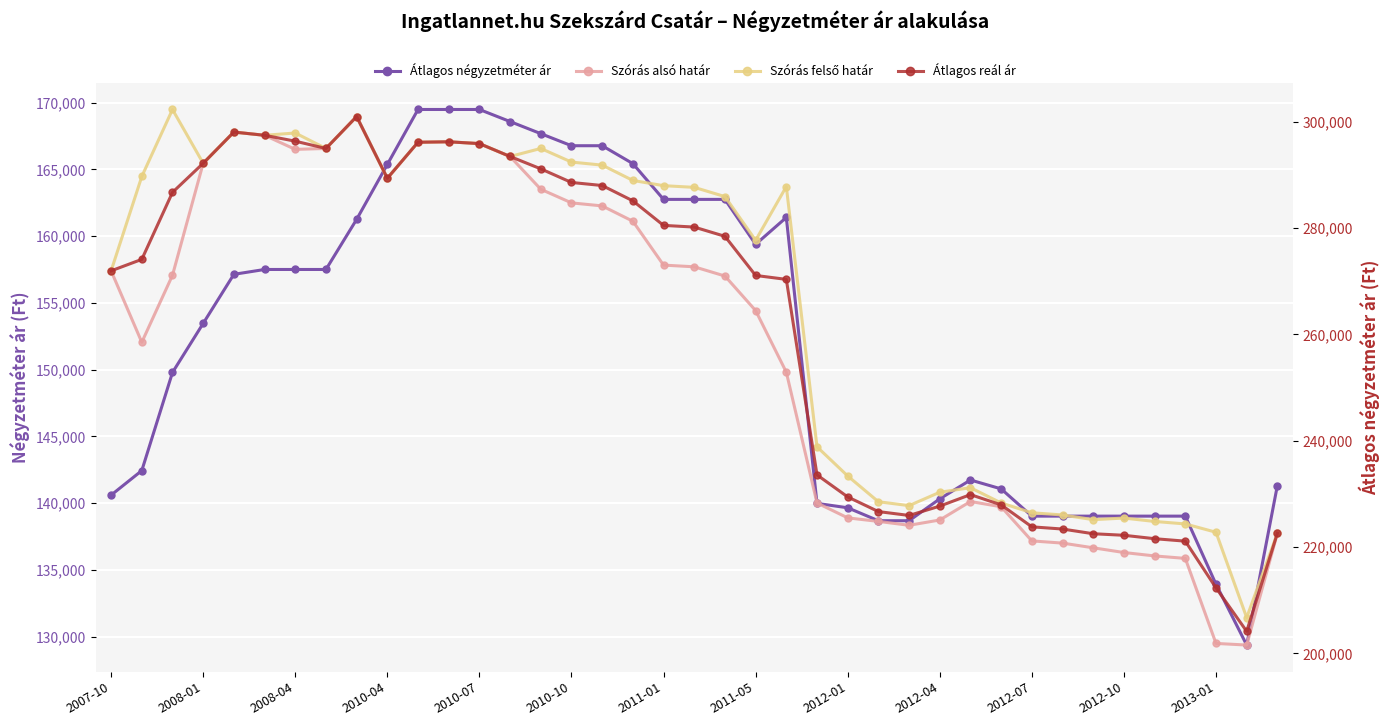

True or false: Szórás felső határ and Átlagos reál ár cross at least once.

False